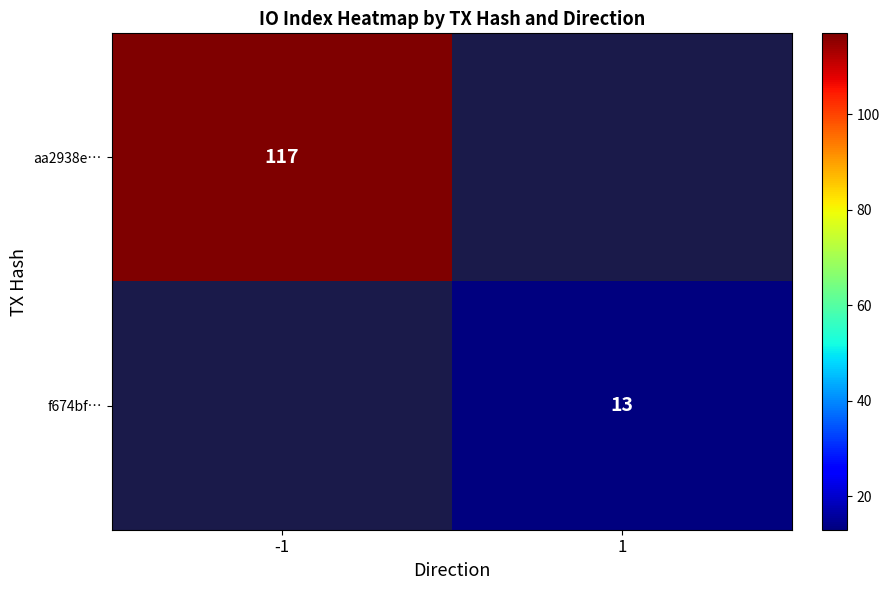

Is it true that f674bf… equals 23 at 1?

False